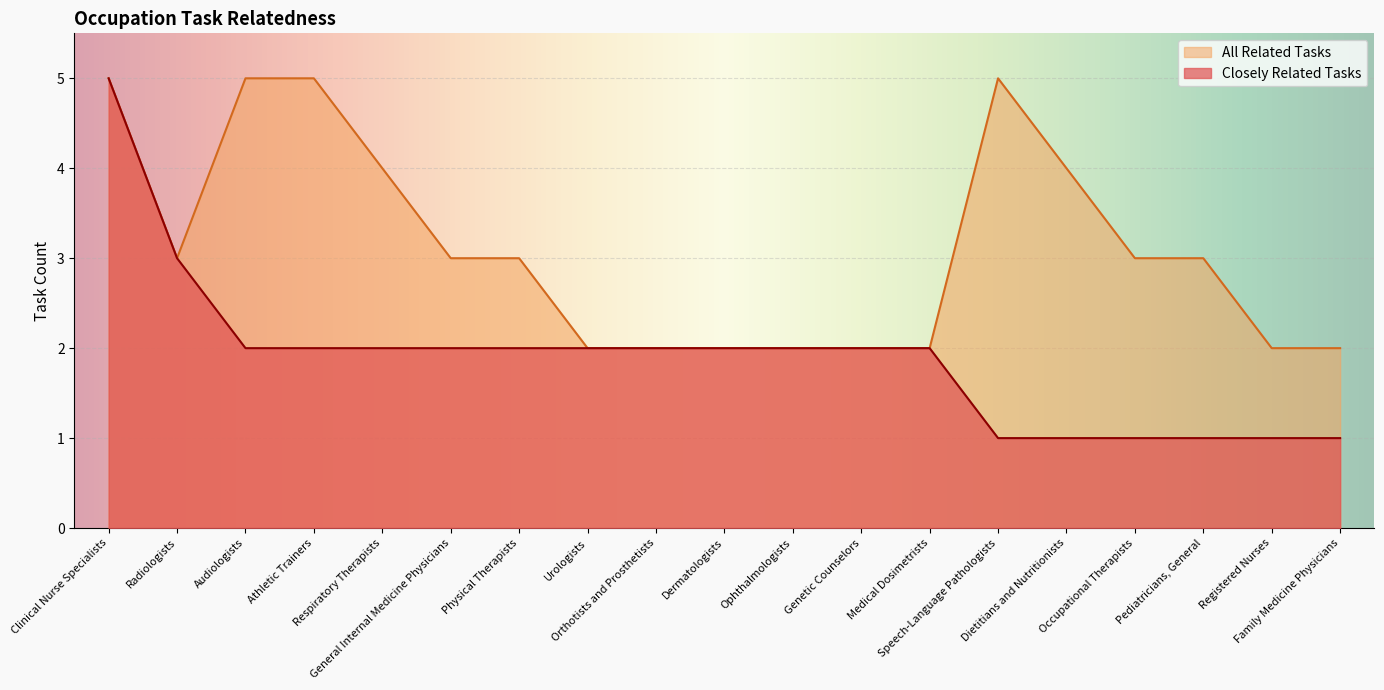

How many lines are shown in the chart?

2